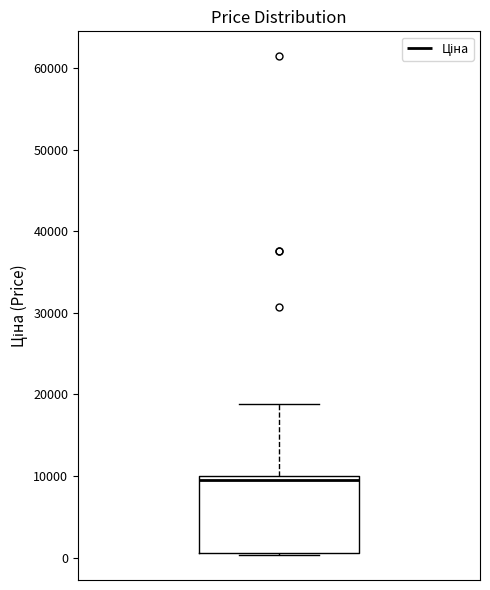

Transcribe this box plot: give where the median line is, the range the box spans, and where the two whiskers end, as read against the y-axis. The values are not printed on the chart, so give them approximately, as read against the axis.

median 9000, box 1000 to 10000, whiskers 0 to 19000